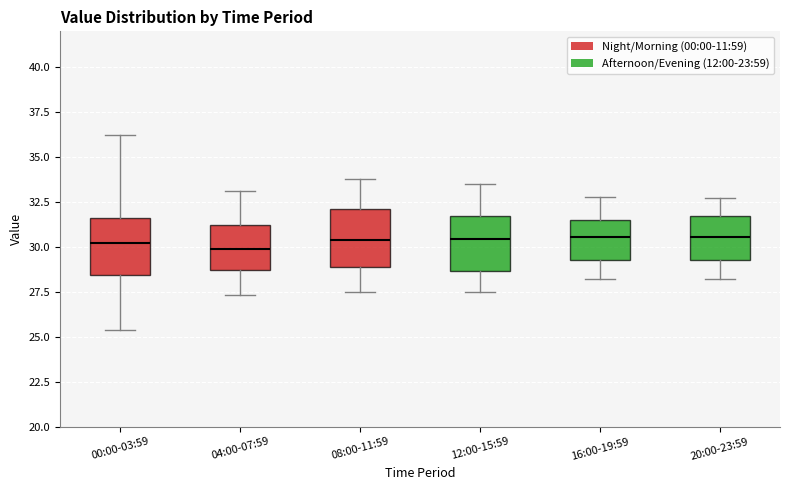

Reading left to right, read every box against the y-axis: the position of its median line, the range the box covers, and the ends of its whiskers. The values are not printed on the chart, so give them approximately, as read against the axis.

00:00-03:59: median 30.0, box 28.5 to 31.5, whiskers 25.5 to 36.0
04:00-07:59: median 30.0, box 28.5 to 31.0, whiskers 27.5 to 33.0
08:00-11:59: median 30.5, box 29.0 to 32.0, whiskers 27.5 to 34.0
12:00-15:59: median 30.5, box 28.5 to 31.5, whiskers 27.5 to 33.5
16:00-19:59: median 30.5, box 29.5 to 31.5, whiskers 28.0 to 33.0
20:00-23:59: median 30.5, box 29.5 to 31.5, whiskers 28.0 to 32.5